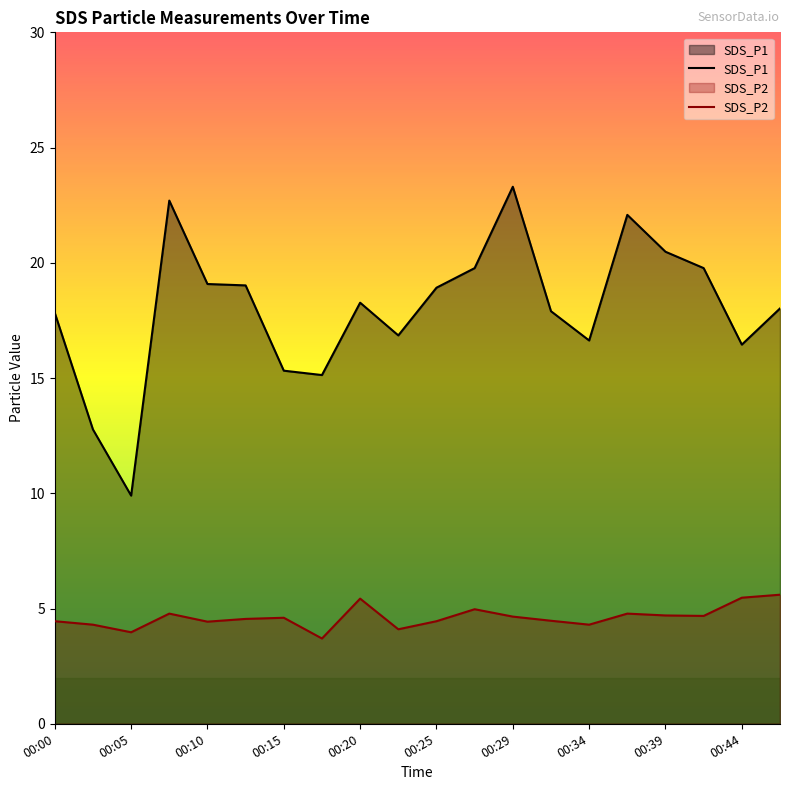

Between 00:25 and 00:42, which is larger?

00:42